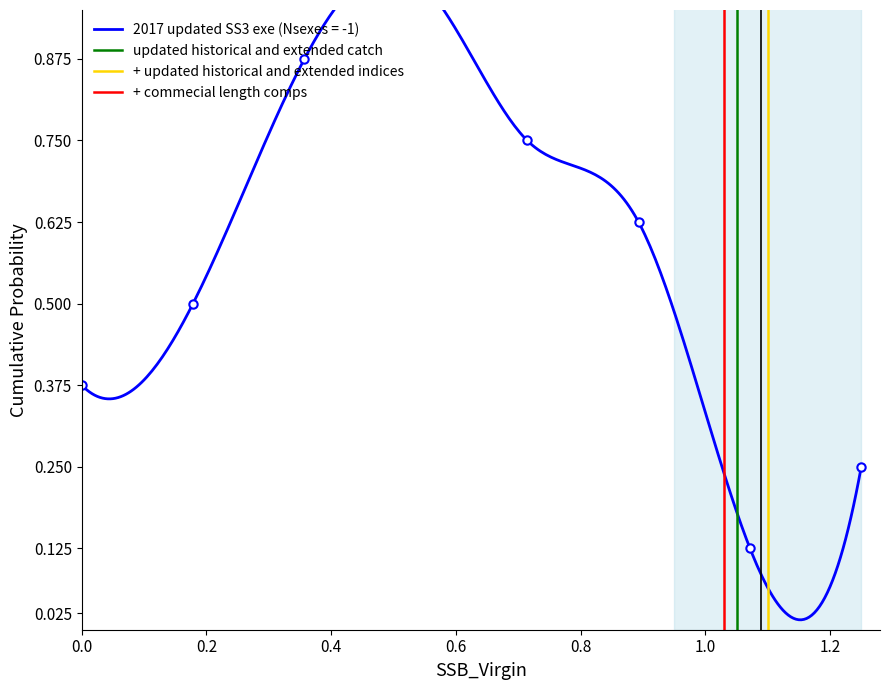

True or false: + commecial length comps has a value of 2 at 0.2.

False